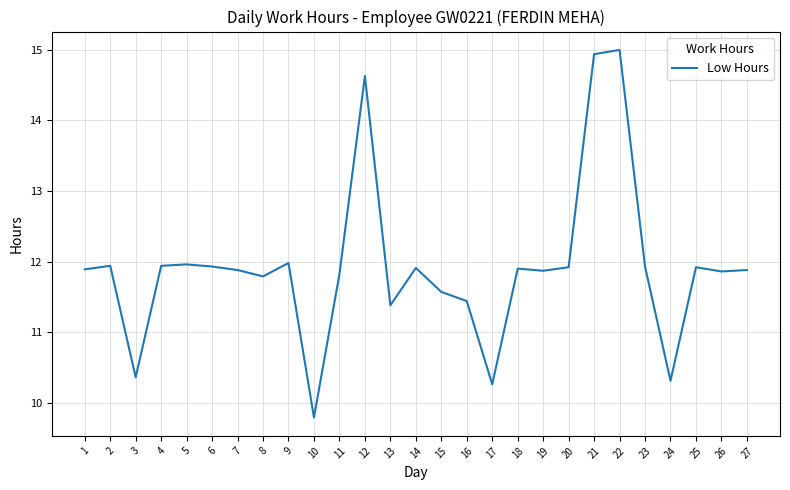

What is the smallest value displayed?

9.8